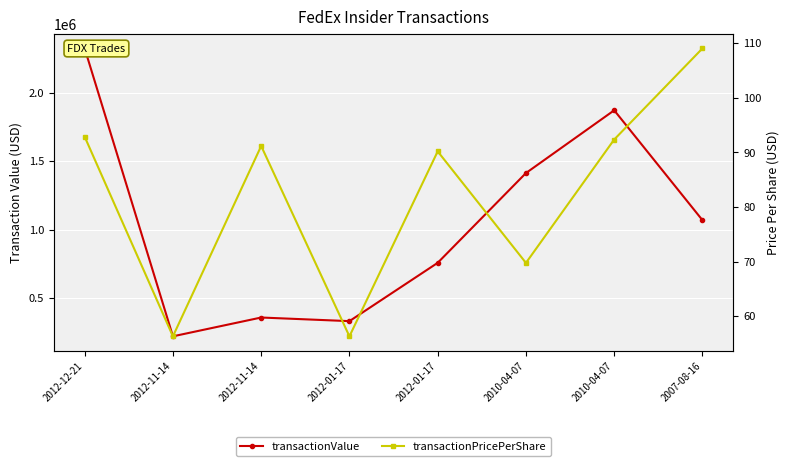

At which category is the sum across all series the highest?

2012-12-21